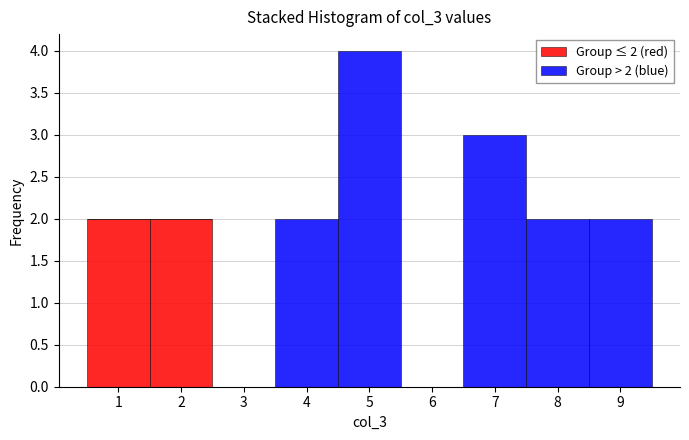

Which range on the x-axis has the tallest stacked bar (by total height)?

4.5 to 5.5